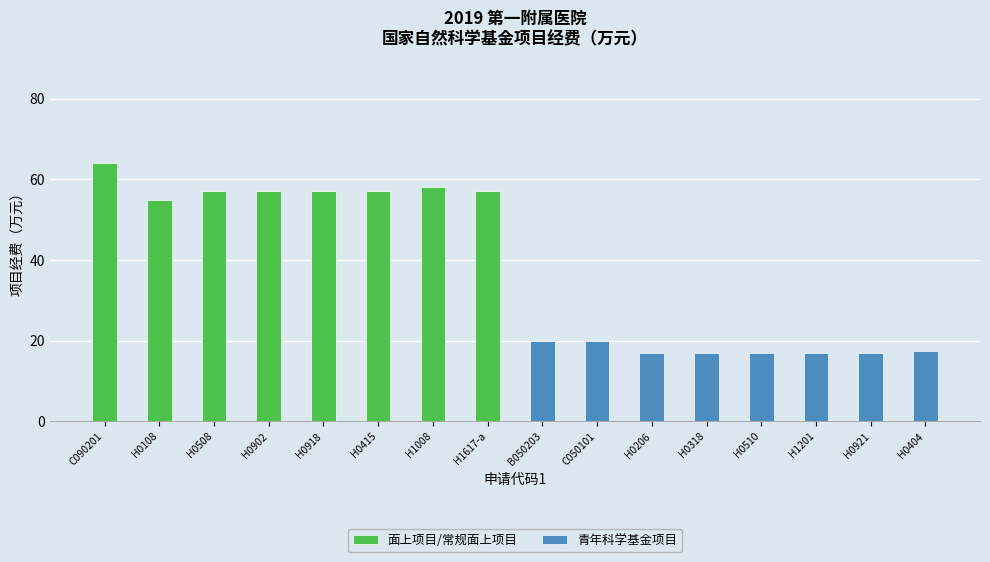

Which has a higher value, H0415 or H0108?

H0415